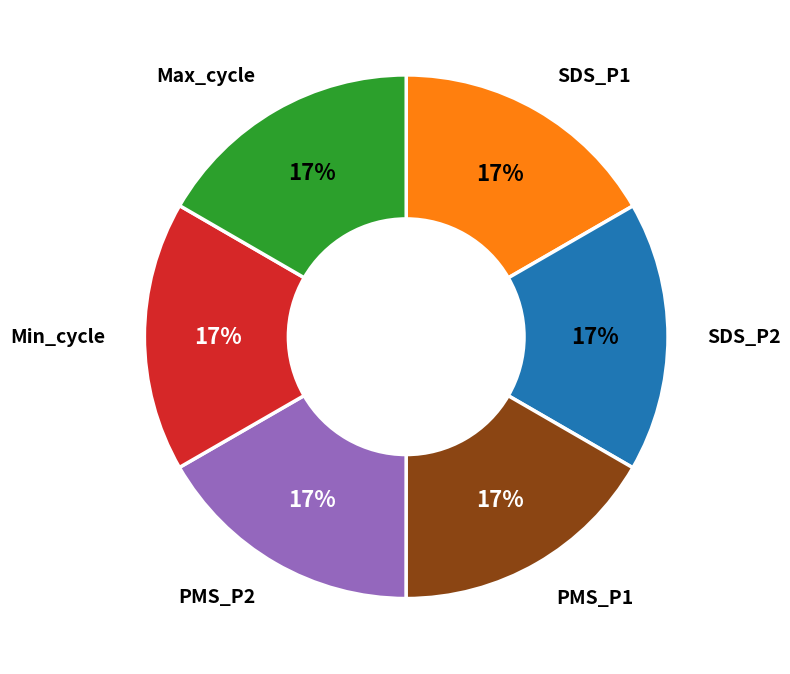

To the nearest percent, what is the average slice percentage?

17%